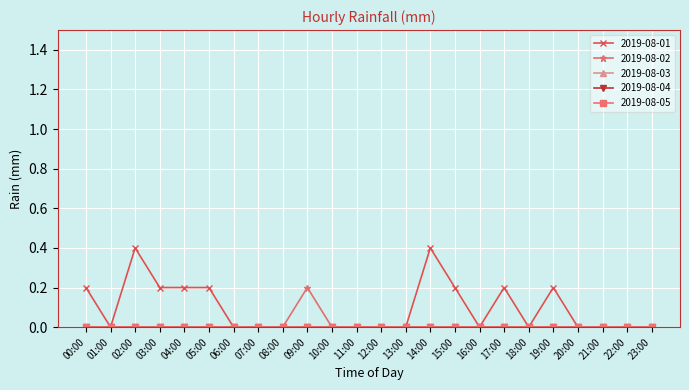

Which series has the largest range (max minus min)?

2019-08-01